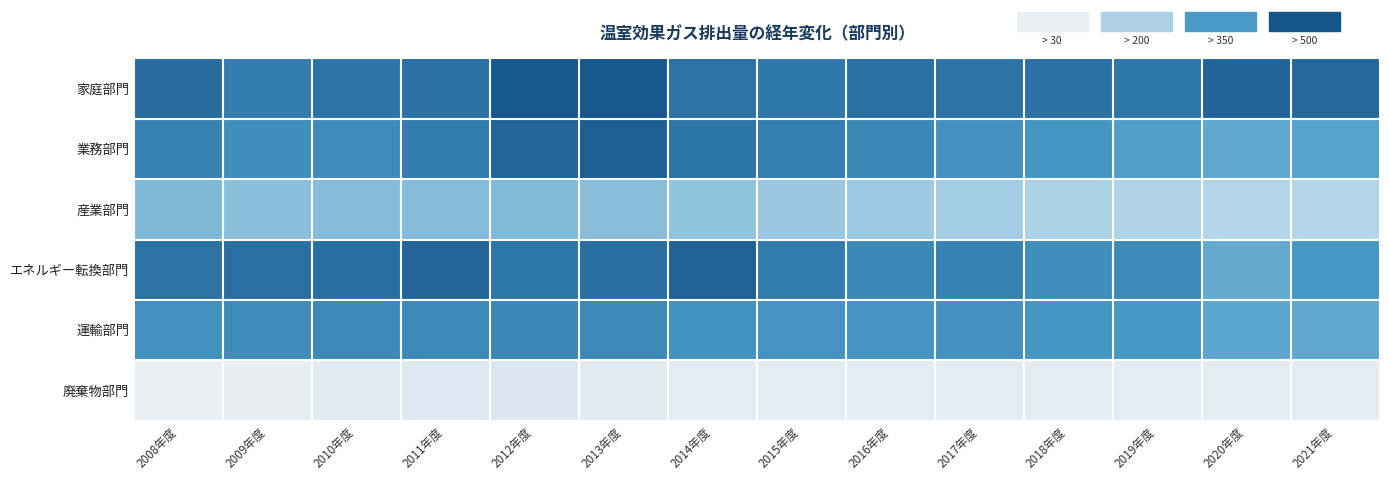

Which category has the lowest value across all series?

2008年度